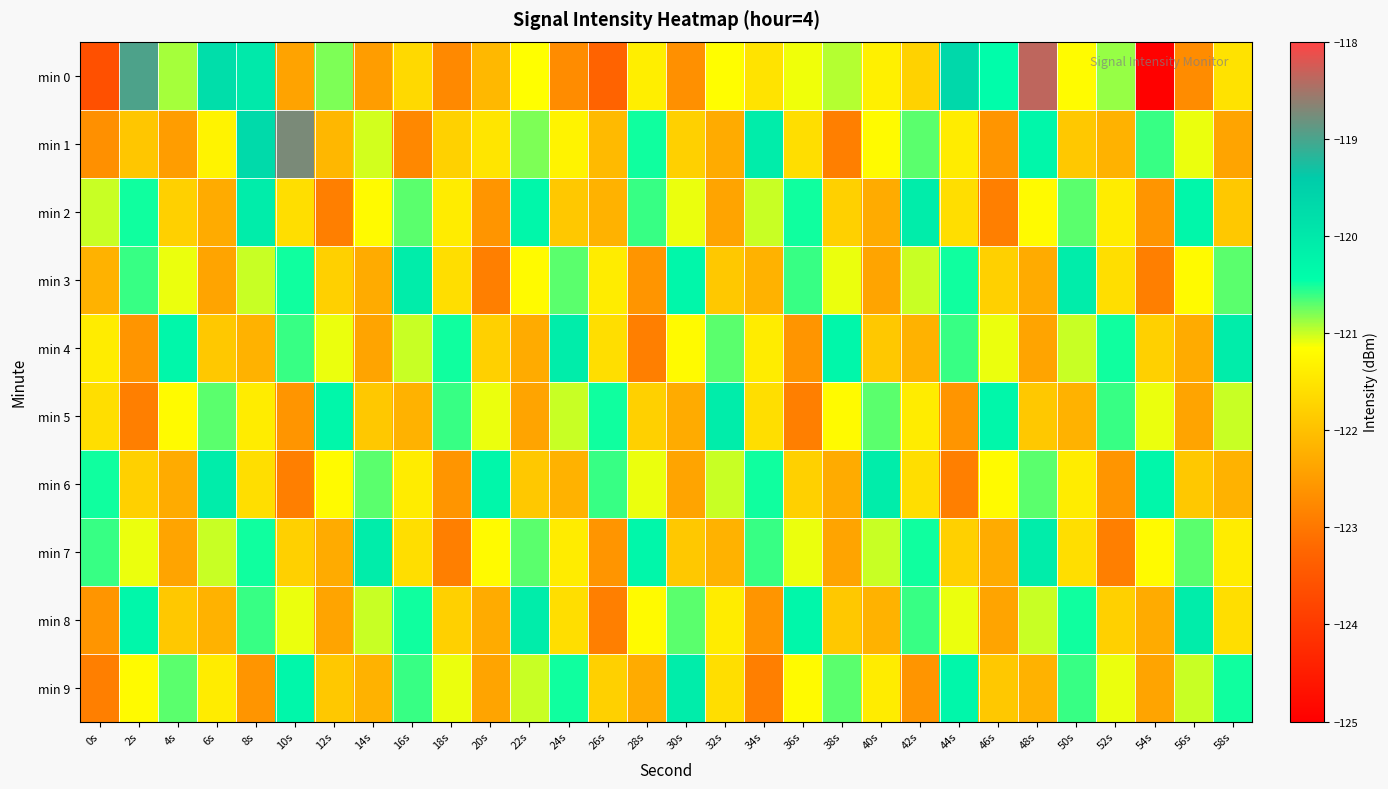

Reading left to right, list all the values displayed in this chart.

min 0: 0s=-123.6	2s=-119.0	4s=-120.9	6s=-119.8	8s=-120.0	10s=-122.4	12s=-120.8	14s=-122.5	16s=-121.7	18s=-122.8	20s=-122.1	22s=-121.1	24s=-122.7	26s=-123.3	28s=-121.4	30s=-122.7	32s=-121.2	34s=-121.5	36s=-121.1	38s=-120.9	40s=-121.3	42s=-121.8	44s=-119.7	46s=-120.4	48s=-118.4	50s=-121.2	52s=-120.9	54s=-125.0	56s=-122.7	58s=-121.6
min 1: 0s=-122.7	2s=-121.9	4s=-122.5	6s=-121.3	8s=-119.7	10s=-118.7	12s=-122.1	14s=-121.0	16s=-122.8	18s=-121.8	20s=-121.5	22s=-120.8	24s=-121.3	26s=-122.1	28s=-120.5	30s=-121.8	32s=-122.3	34s=-120.1	36s=-121.6	38s=-122.9	40s=-121.2	42s=-120.7	44s=-121.4	46s=-122.6	48s=-120.3	50s=-121.9	52s=-122.2	54s=-120.6	56s=-121.1	58s=-122.4
min 2: 0s=-121.0	2s=-120.5	4s=-121.8	6s=-122.3	8s=-120.1	10s=-121.6	12s=-122.9	14s=-121.2	16s=-120.7	18s=-121.4	20s=-122.6	22s=-120.3	24s=-121.9	26s=-122.2	28s=-120.6	30s=-121.1	32s=-122.4	34s=-121.0	36s=-120.5	38s=-121.8	40s=-122.3	42s=-120.1	44s=-121.6	46s=-122.9	48s=-121.2	50s=-120.7	52s=-121.4	54s=-122.6	56s=-120.3	58s=-121.9
min 3: 0s=-122.2	2s=-120.6	4s=-121.1	6s=-122.4	8s=-121.0	10s=-120.5	12s=-121.8	14s=-122.3	16s=-120.1	18s=-121.6	20s=-122.9	22s=-121.2	24s=-120.7	26s=-121.4	28s=-122.6	30s=-120.3	32s=-121.9	34s=-122.2	36s=-120.6	38s=-121.1	40s=-122.4	42s=-121.0	44s=-120.5	46s=-121.8	48s=-122.3	50s=-120.1	52s=-121.6	54s=-122.9	56s=-121.2	58s=-120.7
min 4: 0s=-121.4	2s=-122.6	4s=-120.3	6s=-121.9	8s=-122.2	10s=-120.6	12s=-121.1	14s=-122.4	16s=-121.0	18s=-120.5	20s=-121.8	22s=-122.3	24s=-120.1	26s=-121.6	28s=-122.9	30s=-121.2	32s=-120.7	34s=-121.4	36s=-122.6	38s=-120.3	40s=-121.9	42s=-122.2	44s=-120.6	46s=-121.1	48s=-122.4	50s=-121.0	52s=-120.5	54s=-121.8	56s=-122.3	58s=-120.1
min 5: 0s=-121.6	2s=-122.9	4s=-121.2	6s=-120.7	8s=-121.4	10s=-122.6	12s=-120.3	14s=-121.9	16s=-122.2	18s=-120.6	20s=-121.1	22s=-122.4	24s=-121.0	26s=-120.5	28s=-121.8	30s=-122.3	32s=-120.1	34s=-121.6	36s=-122.9	38s=-121.2	40s=-120.7	42s=-121.4	44s=-122.6	46s=-120.3	48s=-121.9	50s=-122.2	52s=-120.6	54s=-121.1	56s=-122.4	58s=-121.0
min 6: 0s=-120.5	2s=-121.8	4s=-122.3	6s=-120.1	8s=-121.6	10s=-122.9	12s=-121.2	14s=-120.7	16s=-121.4	18s=-122.6	20s=-120.3	22s=-121.9	24s=-122.2	26s=-120.6	28s=-121.1	30s=-122.4	32s=-121.0	34s=-120.5	36s=-121.8	38s=-122.3	40s=-120.1	42s=-121.6	44s=-122.9	46s=-121.2	48s=-120.7	50s=-121.4	52s=-122.6	54s=-120.3	56s=-121.9	58s=-122.2
min 7: 0s=-120.6	2s=-121.1	4s=-122.4	6s=-121.0	8s=-120.5	10s=-121.8	12s=-122.3	14s=-120.1	16s=-121.6	18s=-122.9	20s=-121.2	22s=-120.7	24s=-121.4	26s=-122.6	28s=-120.3	30s=-121.9	32s=-122.2	34s=-120.6	36s=-121.1	38s=-122.4	40s=-121.0	42s=-120.5	44s=-121.8	46s=-122.3	48s=-120.1	50s=-121.6	52s=-122.9	54s=-121.2	56s=-120.7	58s=-121.4
min 8: 0s=-122.6	2s=-120.3	4s=-121.9	6s=-122.2	8s=-120.6	10s=-121.1	12s=-122.4	14s=-121.0	16s=-120.5	18s=-121.8	20s=-122.3	22s=-120.1	24s=-121.6	26s=-122.9	28s=-121.2	30s=-120.7	32s=-121.4	34s=-122.6	36s=-120.3	38s=-121.9	40s=-122.2	42s=-120.6	44s=-121.1	46s=-122.4	48s=-121.0	50s=-120.5	52s=-121.8	54s=-122.3	56s=-120.1	58s=-121.6
min 9: 0s=-122.9	2s=-121.2	4s=-120.7	6s=-121.4	8s=-122.6	10s=-120.3	12s=-121.9	14s=-122.2	16s=-120.6	18s=-121.1	20s=-122.4	22s=-121.0	24s=-120.5	26s=-121.8	28s=-122.3	30s=-120.1	32s=-121.6	34s=-122.9	36s=-121.2	38s=-120.7	40s=-121.4	42s=-122.6	44s=-120.3	46s=-121.9	48s=-122.2	50s=-120.6	52s=-121.1	54s=-122.4	56s=-121.0	58s=-120.5